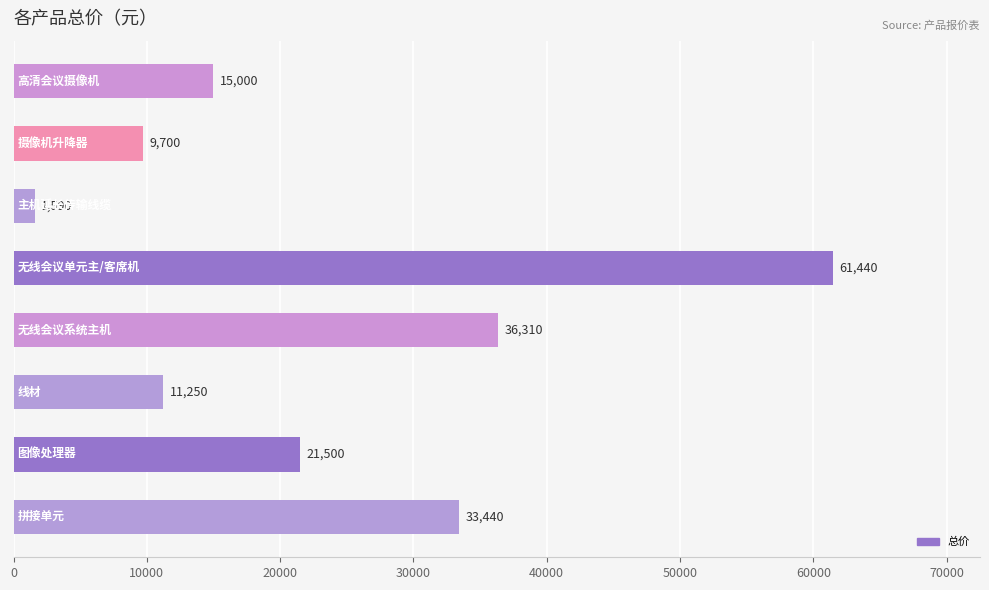

What is the smallest value displayed?

1590